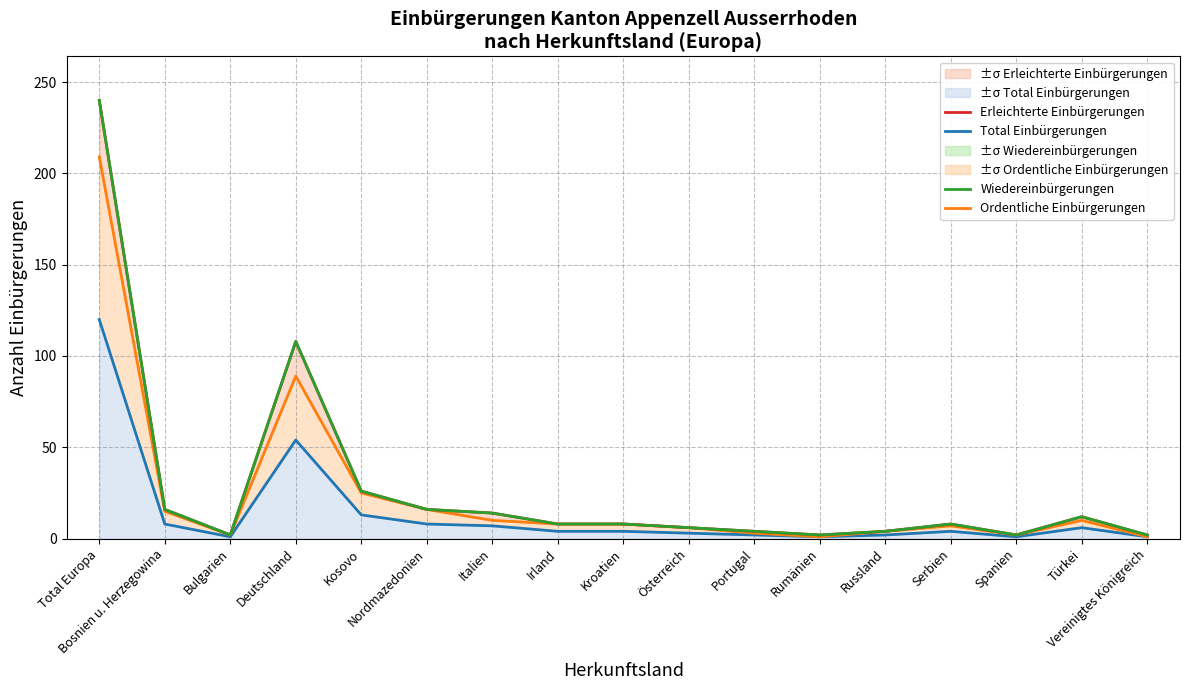

Where is Wiedereinbürgerungen nearest to the value 121?

Deutschland